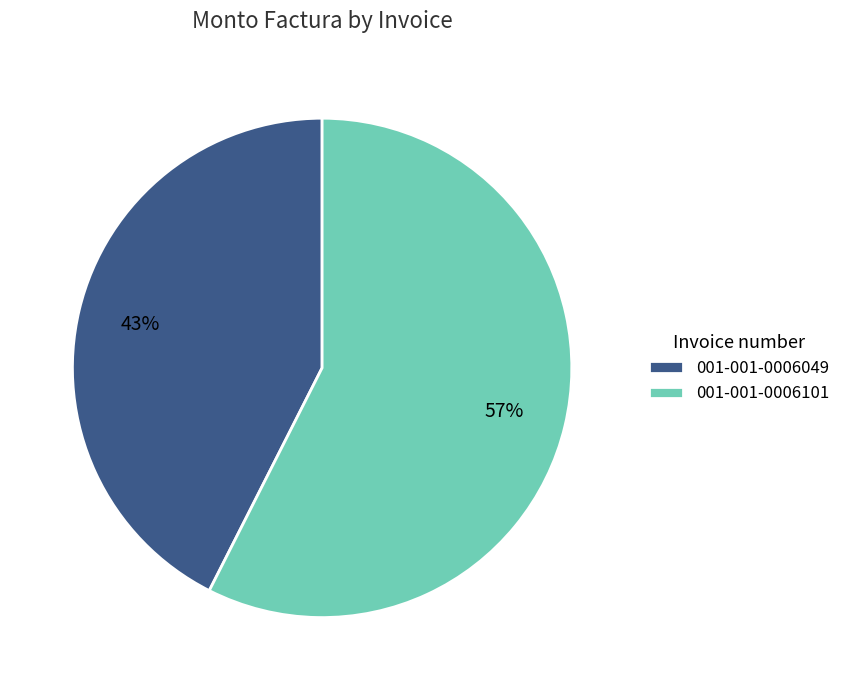

Is it true that 001-001-0006049 is 43% of the pie?

True